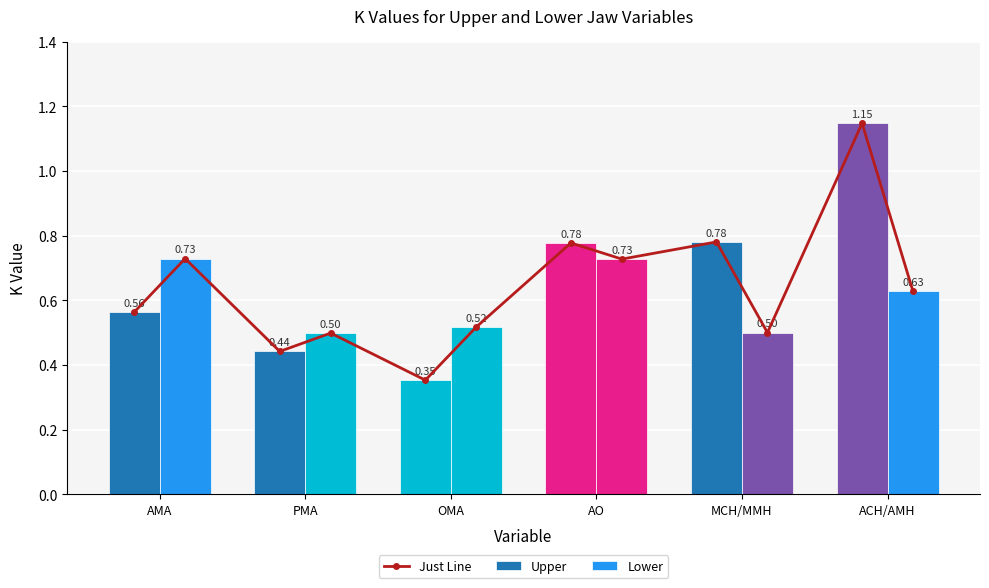

What is the value of the Upper bar at the 3rd from the left?

0.4